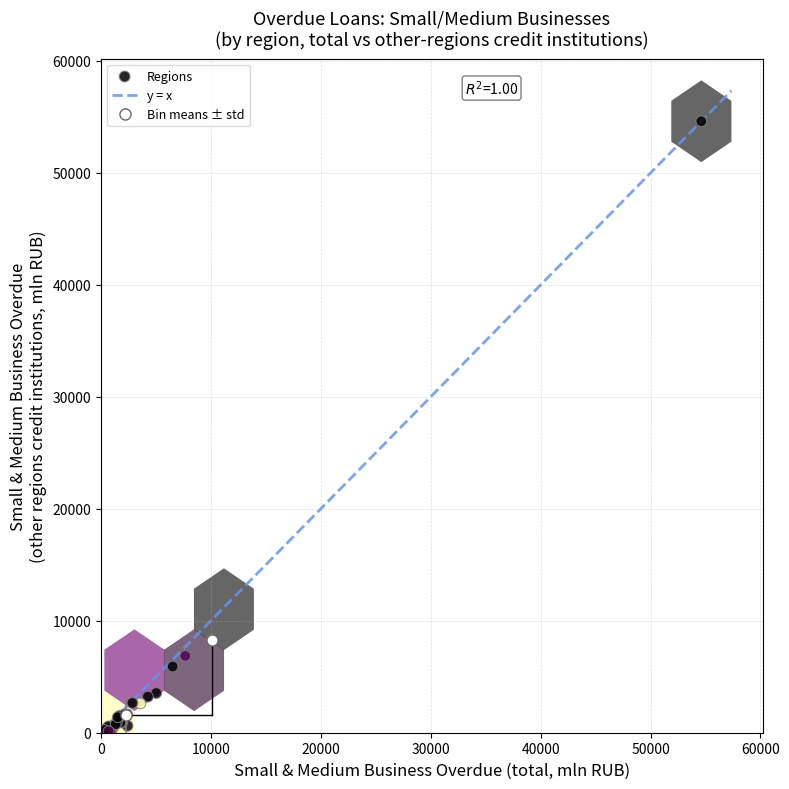

What Y value in the scatter plot is closest to 27377?

8290